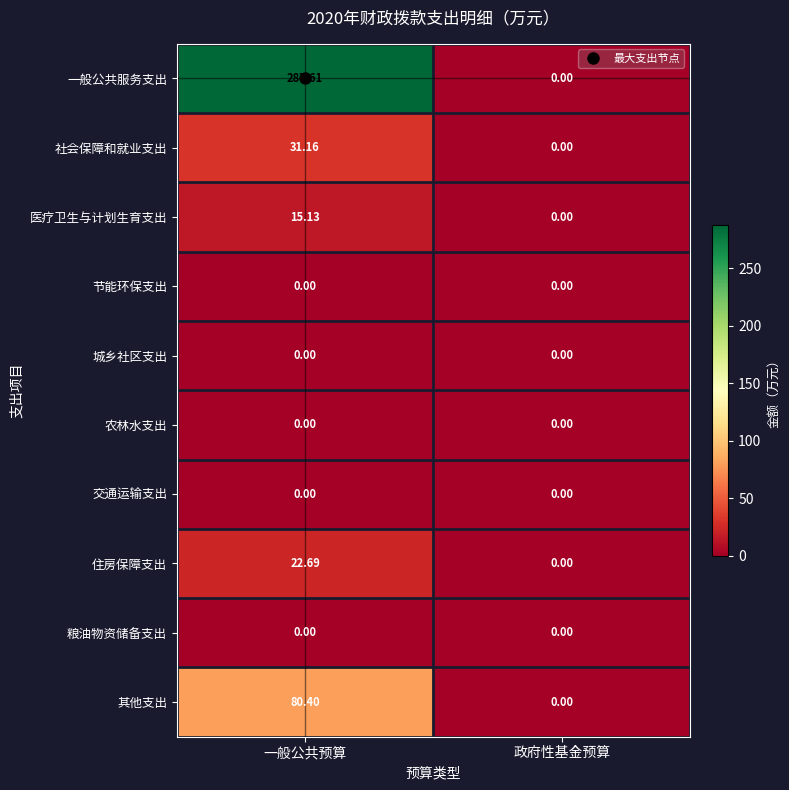

How many distinct data groups are displayed?

10